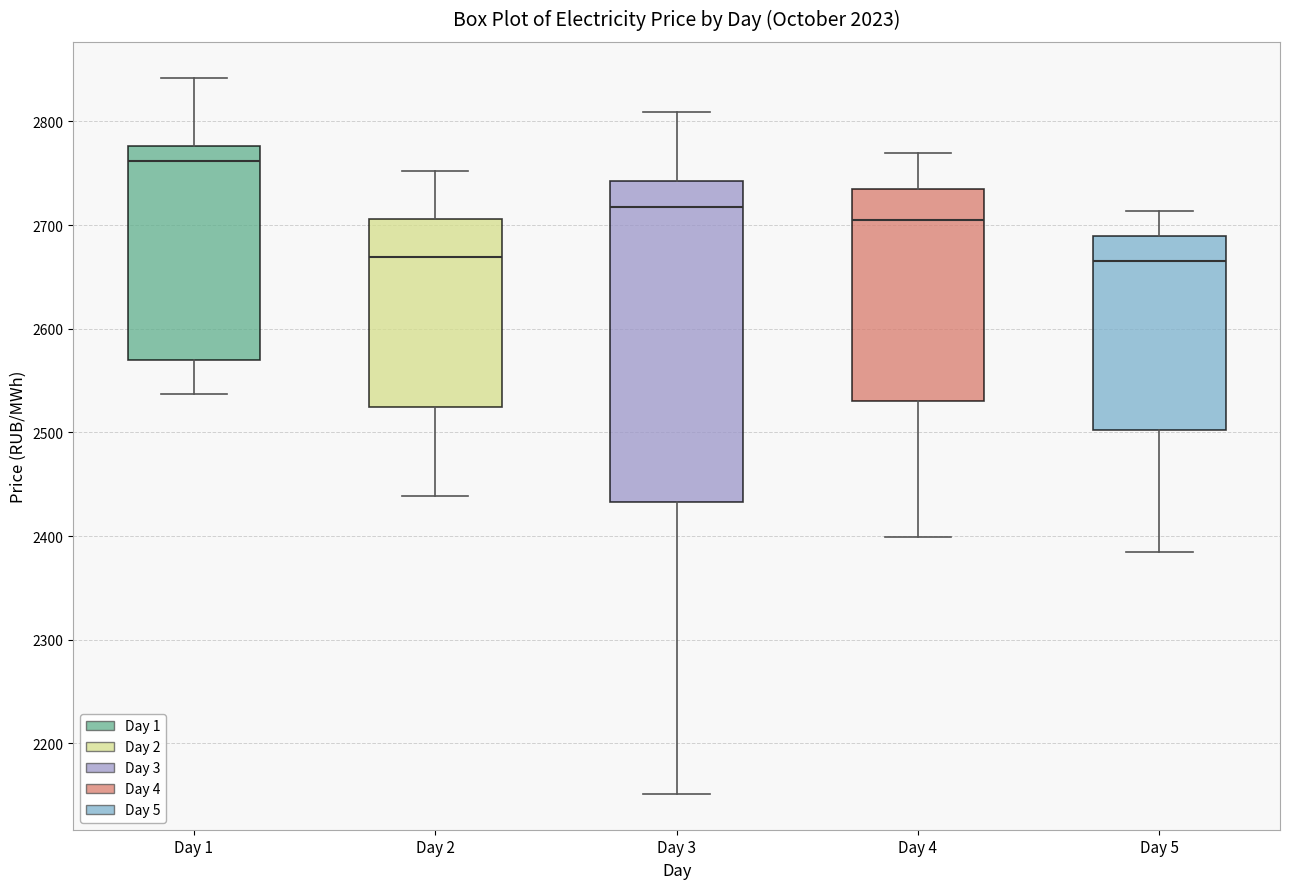

Which box is the tallest, from its lower edge to its upper edge?

Day 3